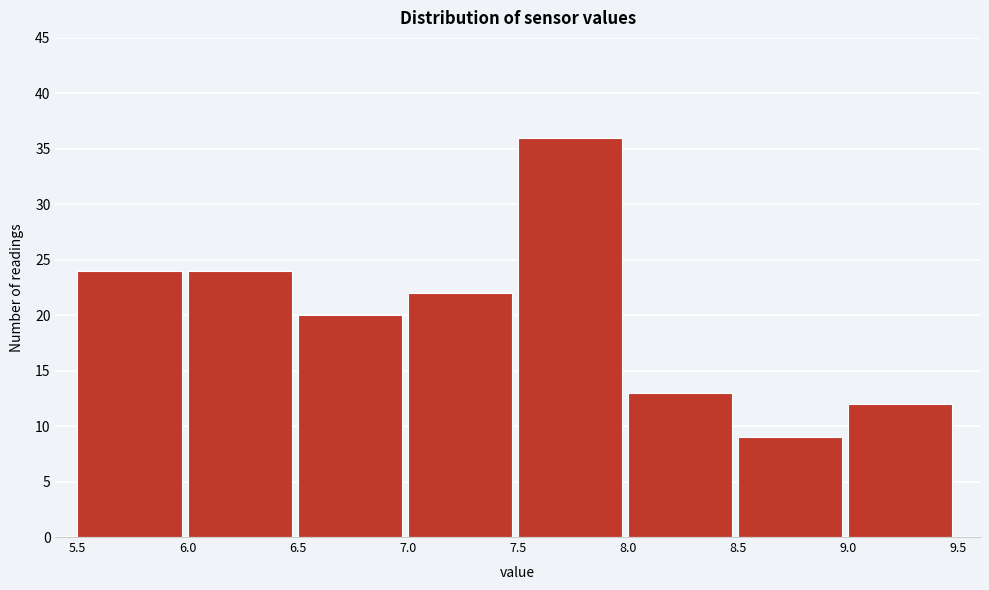

Which range on the x-axis has the tallest bar?

7.5 to 8.0